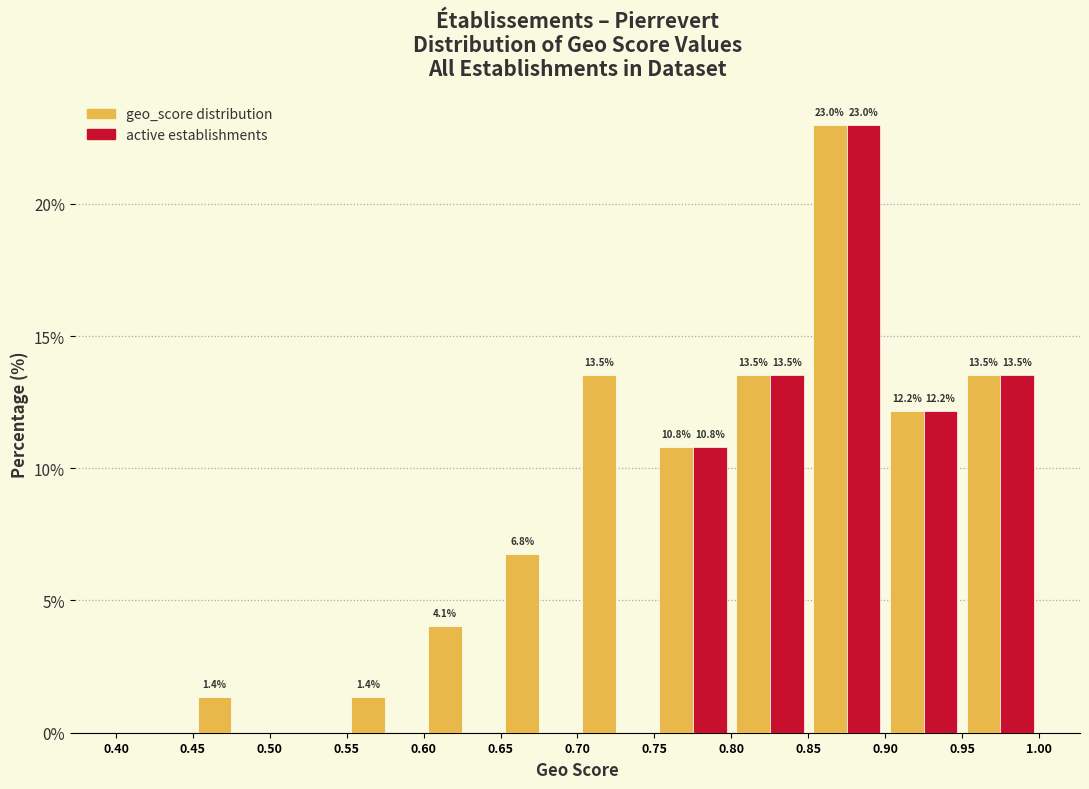

In the active establishments series, which range on the x-axis has the tallest bar?

0.85 to 0.90